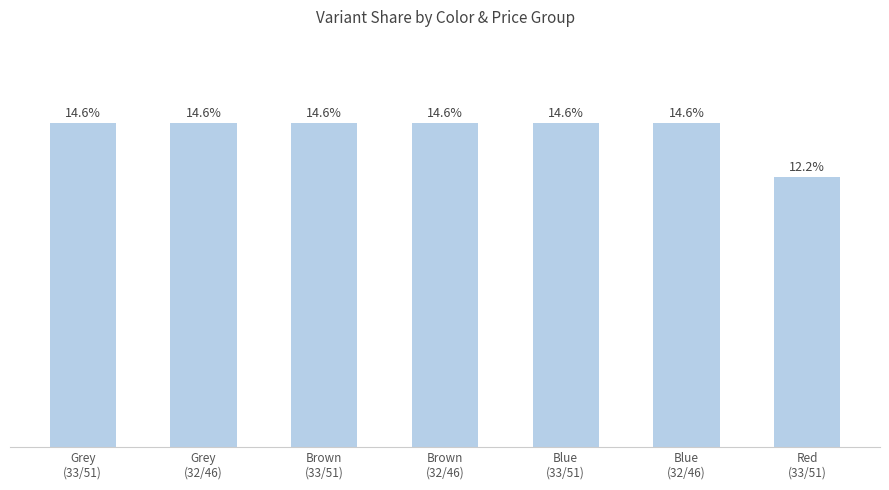

What is the label of the 1st bar from the left?

Grey
(33/51)